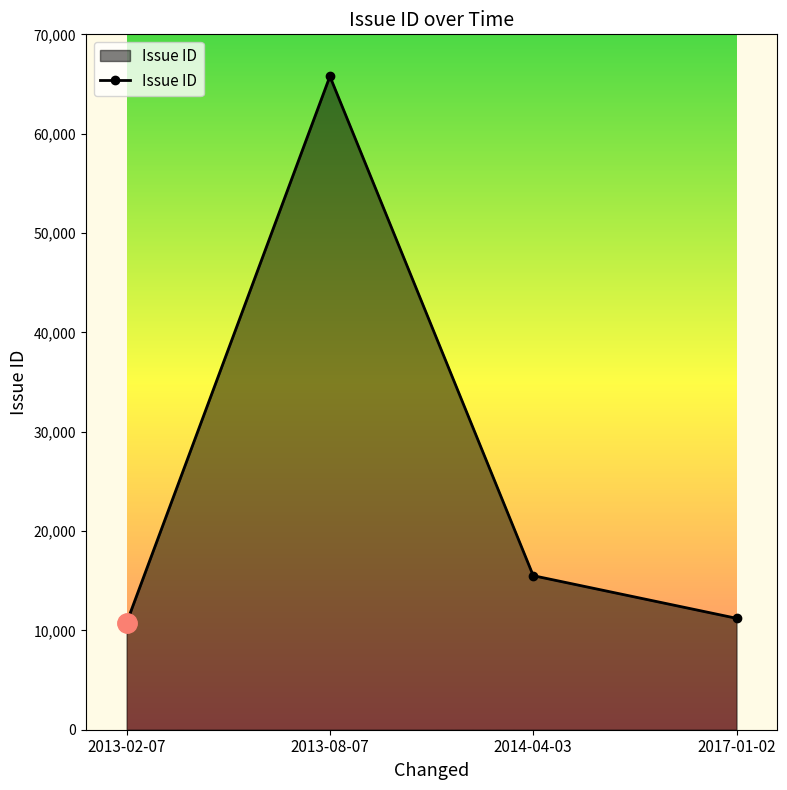

What is the sum of the values at 2017-01-02 and 2013-02-07?

21967